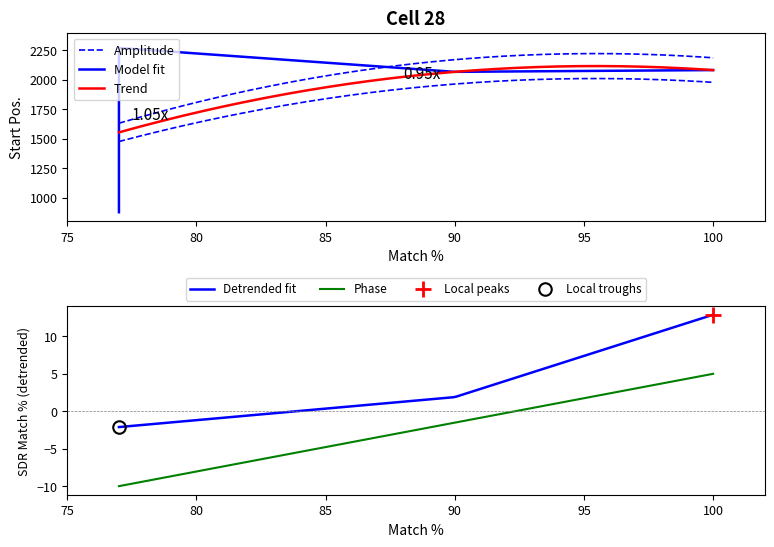

True or false: Phase and Detrended fit intersect in this chart.

False